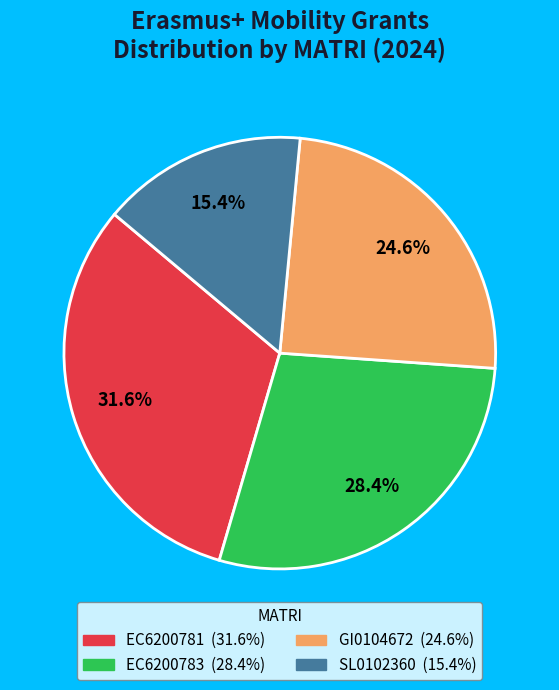

Which slice is the smallest?

SL0102360